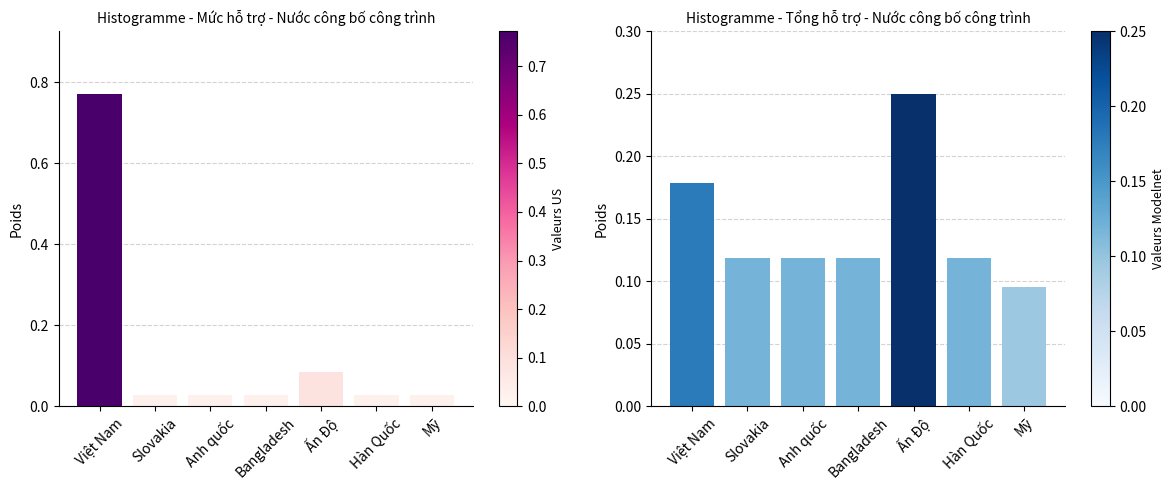

The Mức hỗ trợ (tỷ trọng) series shows 0.0 at Bangladesh. True or false?

False